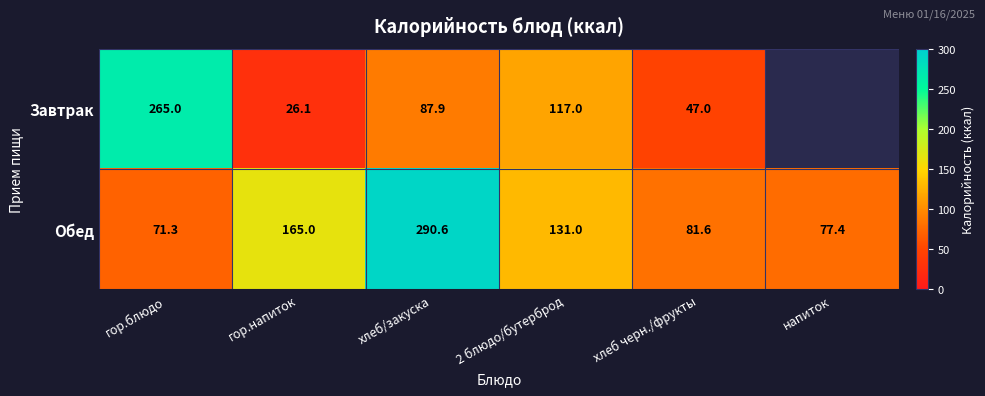

The Обед series shows 131.0 at 2 блюдо/бутерброд. True or false?

True